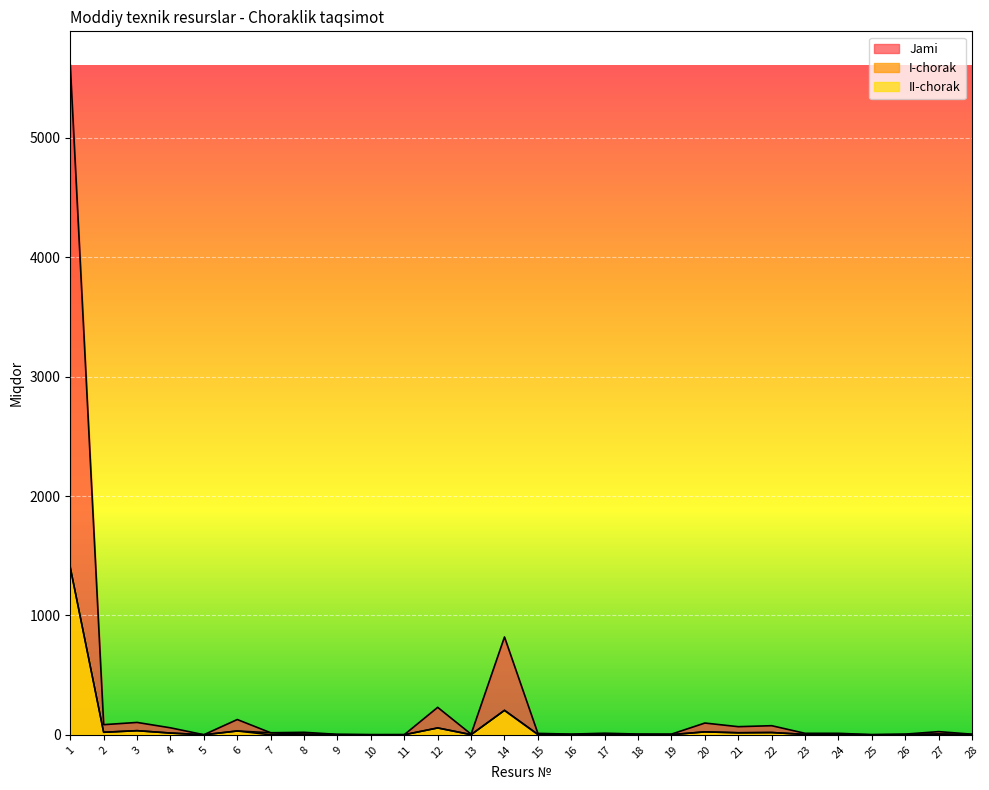

Reading right to left, what are all the values shown in this chart?

Jami: 28=5.2	27=26.7	26=5.7	25=1.4	24=12.5	23=12.5	22=76.3	21=68.1	20=98.6	19=5.7	18=6.4	17=13.3	16=5.8	15=11.8	14=819.3	13=5.4	12=230.0	11=1.1	10=1.2	9=3.9	8=20.9	7=17.2	6=128.0	5=0.8	4=58.6	3=103.7	2=84.9	1=5611.0
I-chorak: 28=1.3	27=6.7	26=1.4	25=0.3	24=3.1	23=3.1	22=19.1	21=17.0	20=24.7	19=1.4	18=1.6	17=3.3	16=1.4	15=3.0	14=204.8	13=1.4	12=57.5	11=1.1	10=0.3	9=1.0	8=5.2	7=17.2	6=32.0	5=0.2	4=14.6	3=34.6	2=21.2	1=1402.8
II-chorak: 28=1.3	27=6.7	26=1.4	25=0.3	24=3.1	23=3.1	22=19.1	21=17.0	20=24.7	19=1.4	18=1.6	17=3.3	16=1.4	15=3.0	14=204.8	13=1.4	12=57.5	11=0.0	10=0.3	9=1.0	8=5.2	7=0.0	6=32.0	5=0.2	4=14.6	3=34.6	2=21.2	1=1402.8